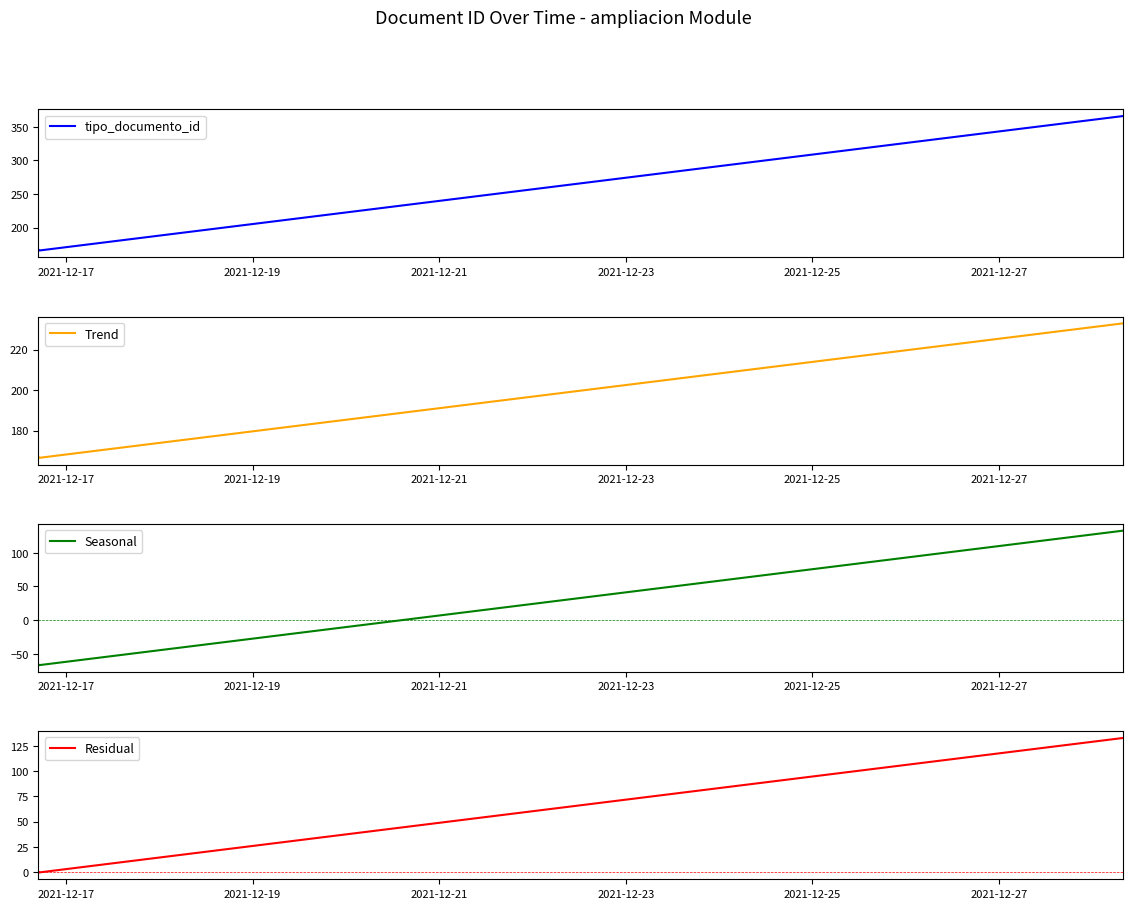

Reading right to left, list all the values displayed in this chart.

tipo_documento_id: 366.0	166.0	167.0
Trend: 233.0	166.5	167.0
Seasonal: 133.0	-67.0	-66.0
Residual: 133.0	-0.5	0.0